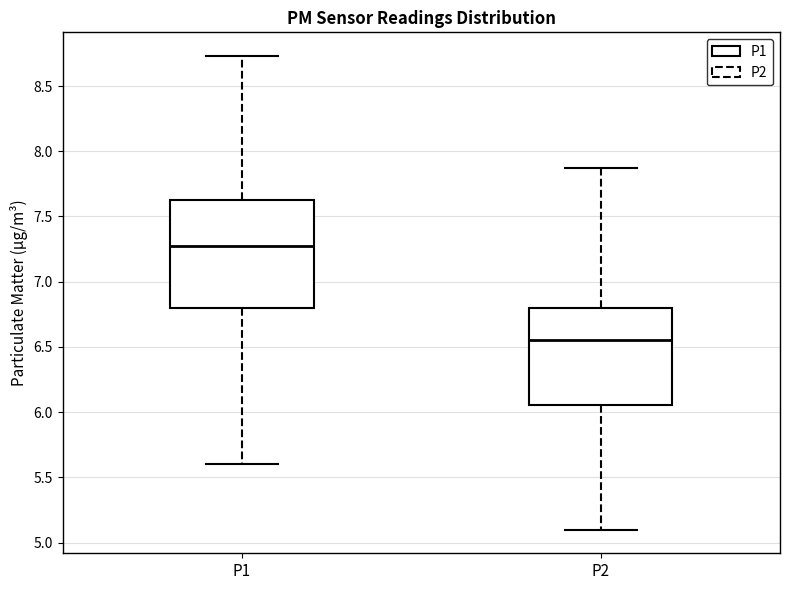

Which box is the tallest, from its lower edge to its upper edge?

P1